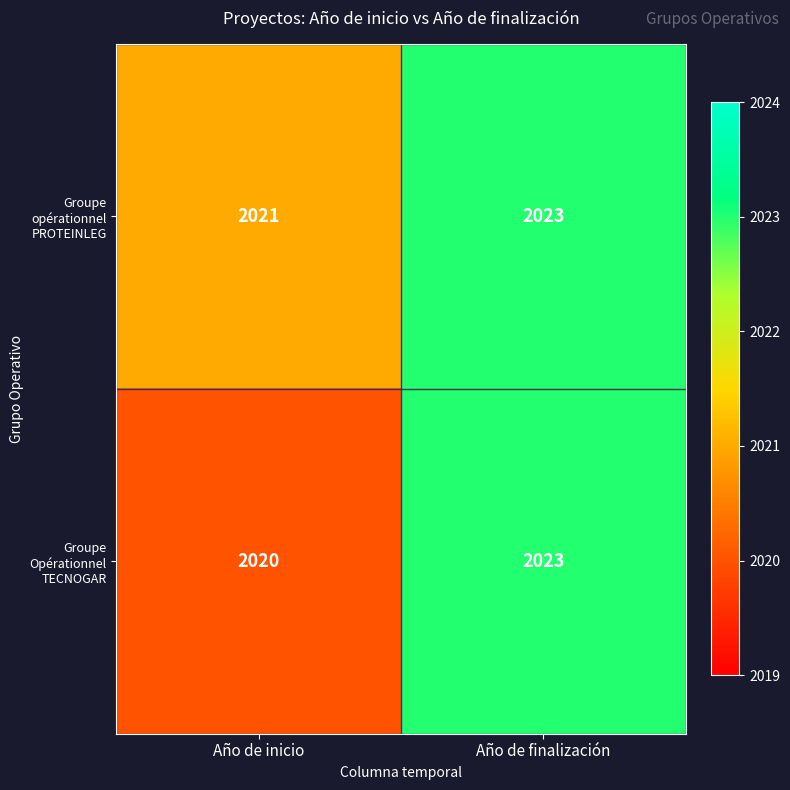

What is the average value of the Groupe opérationnel PROTEINLEG series?

2022